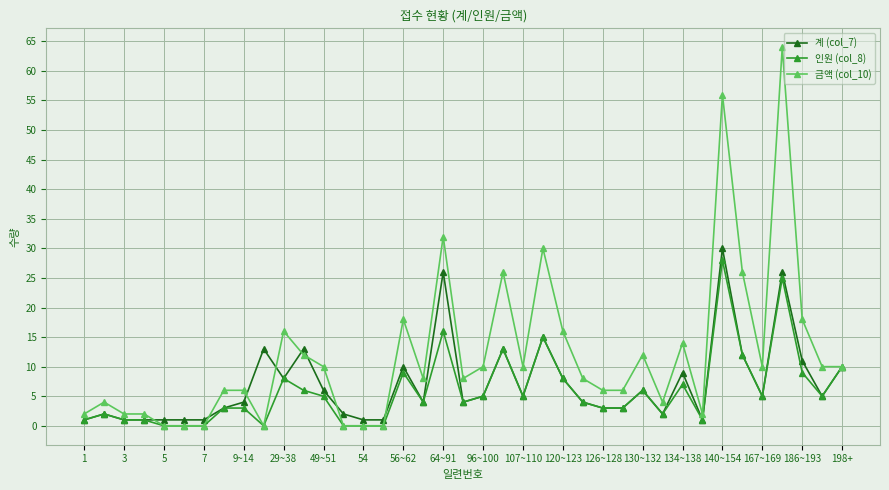

Does the chart have visible grid lines?

Yes